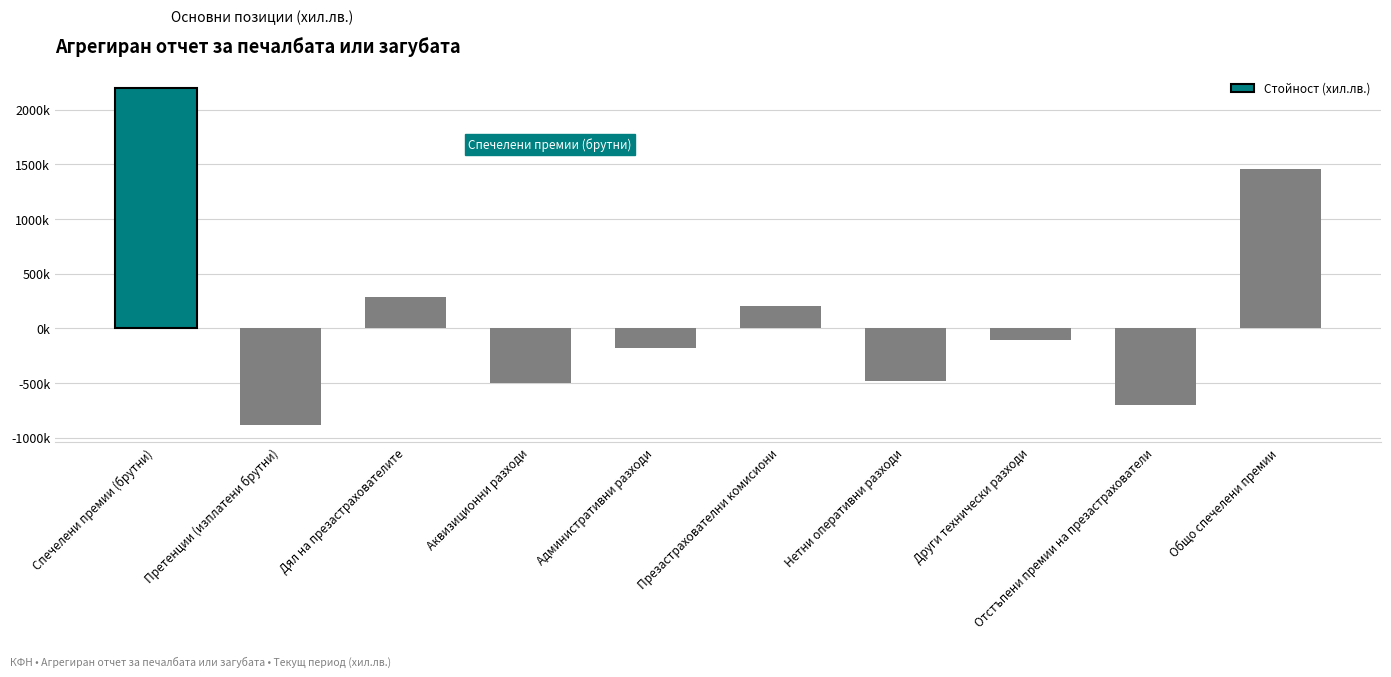

What is the sum of all values?

1270679.7